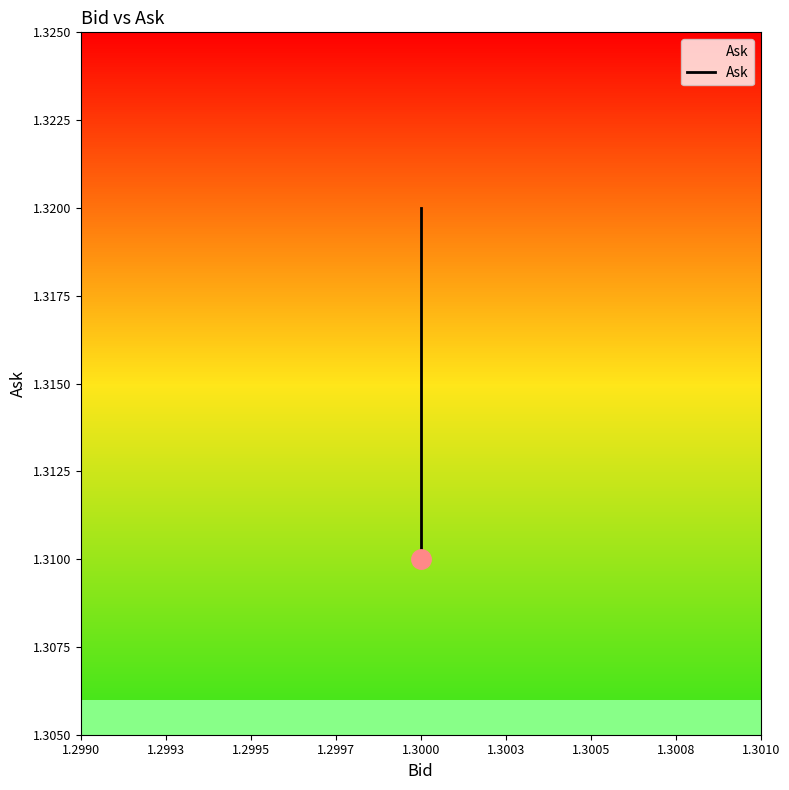

What is the greatest value displayed?

1.3